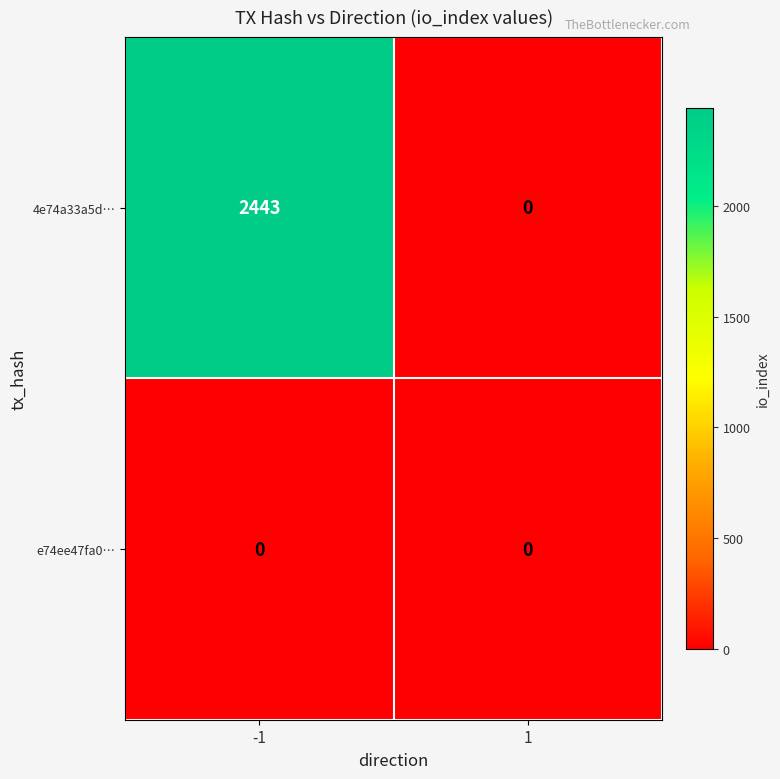

Reading left to right, what are all the values shown in this chart?

4e74a33a5d…: 2443	0
e74ee47fa0…: 0	0